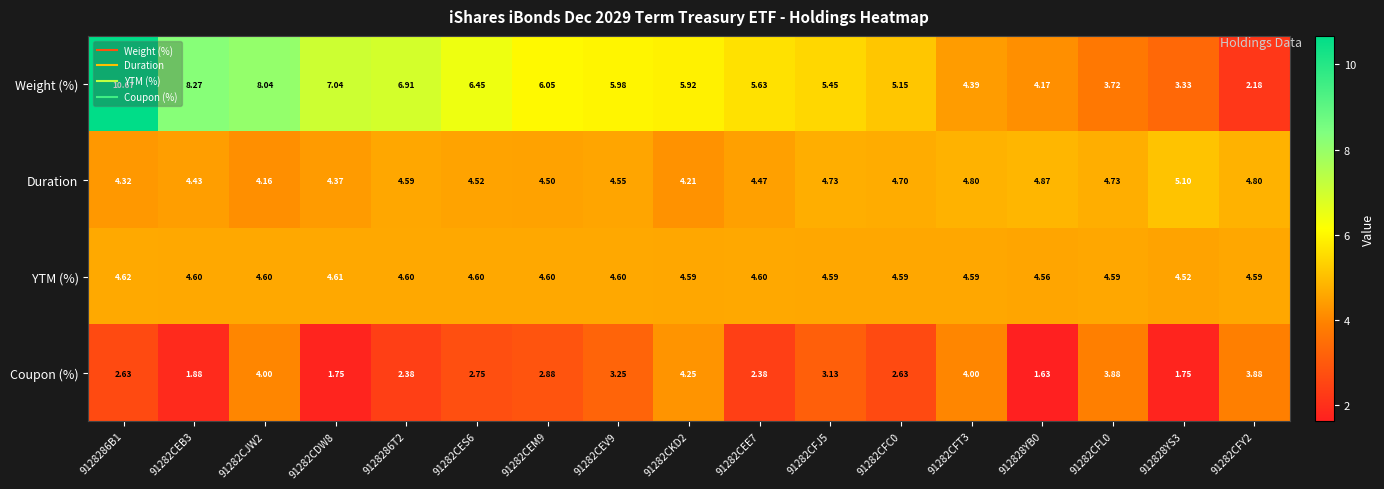

Which series has the widest spread of values?

Weight (%)